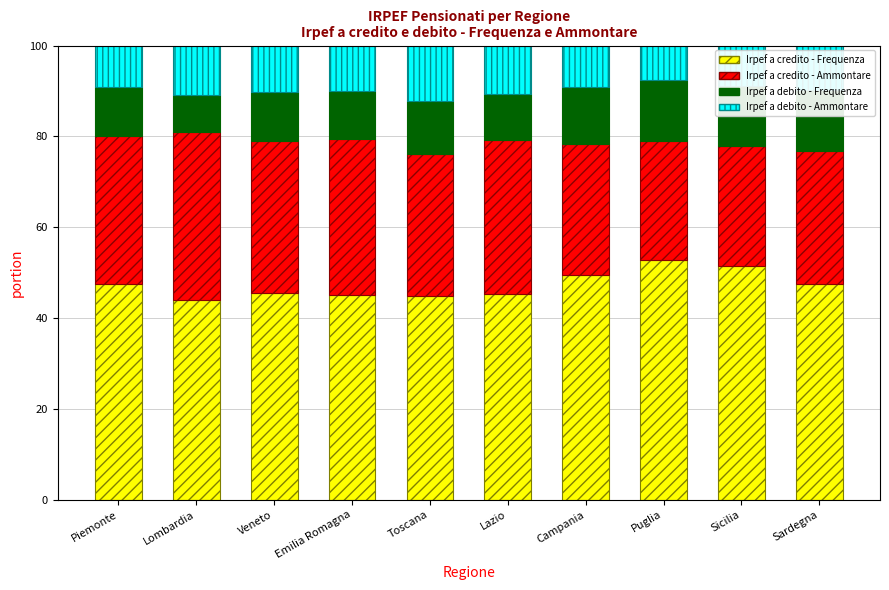

The value of Irpef a debito - Frequenza at Piemonte is 6.2. True or false?

False